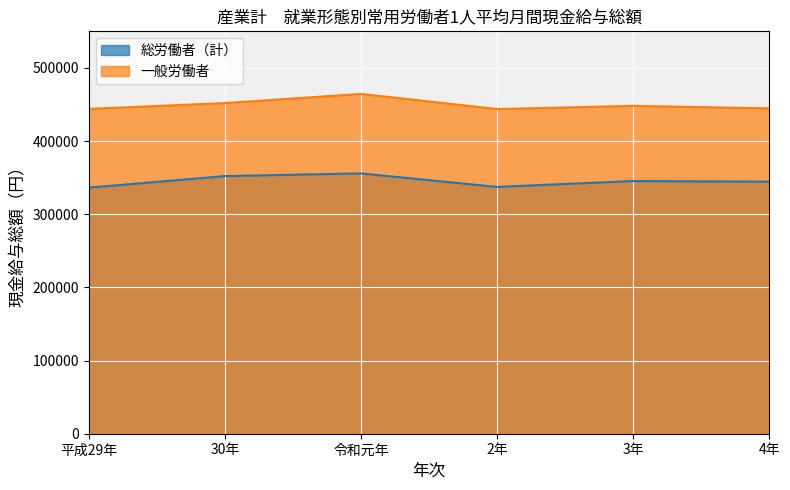

Reading left to right, what are all the values shown in this chart?

総労働者（計）: 平成29年=336322	30年=352121	令和元年=355810	2年=337302	3年=345380	4年=344540
一般労働者: 平成29年=443964	30年=451922	令和元年=464482	2年=443791	3年=448112	4年=444713